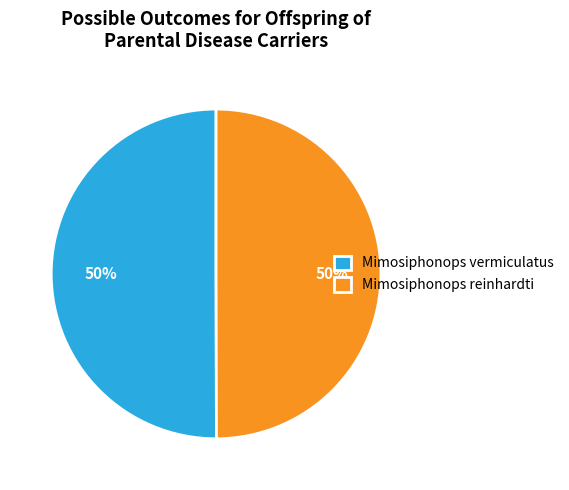

True or false: Mimosiphonops reinhardti accounts for 50% of the total.

True